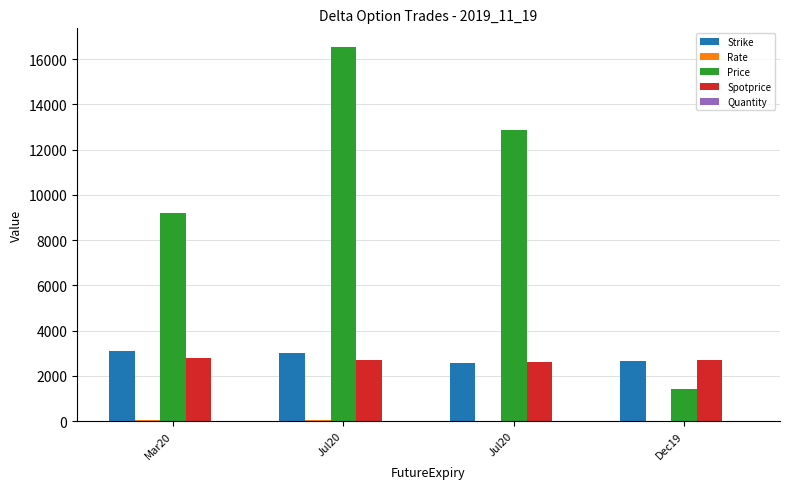

What is the label of the 3rd bar from the left?

Jul20